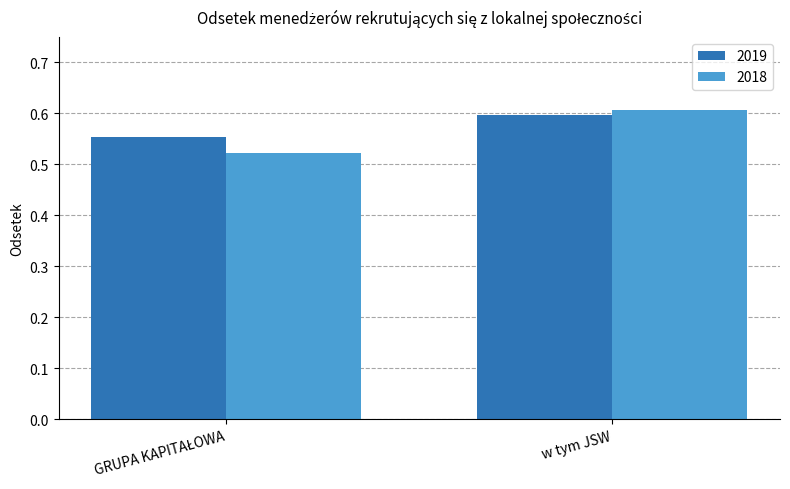

At which category is the sum across all series the highest?

w tym JSW